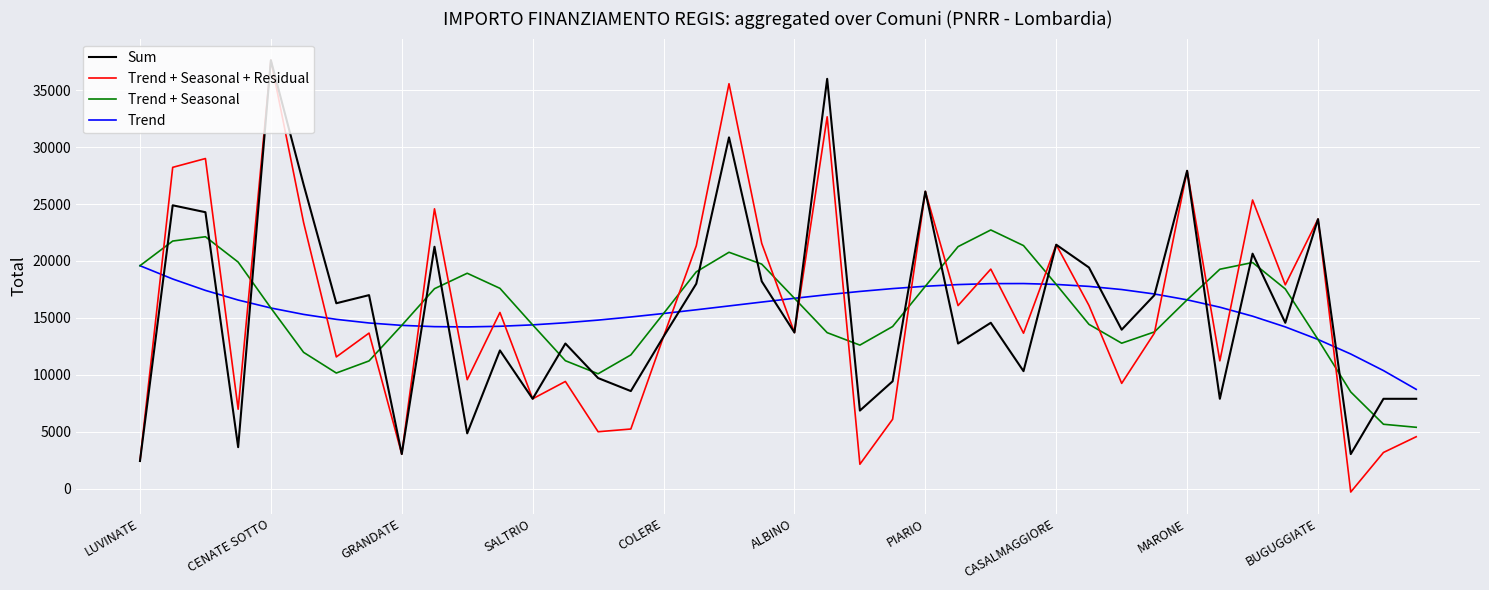

What is the greatest value displayed?

37634.0